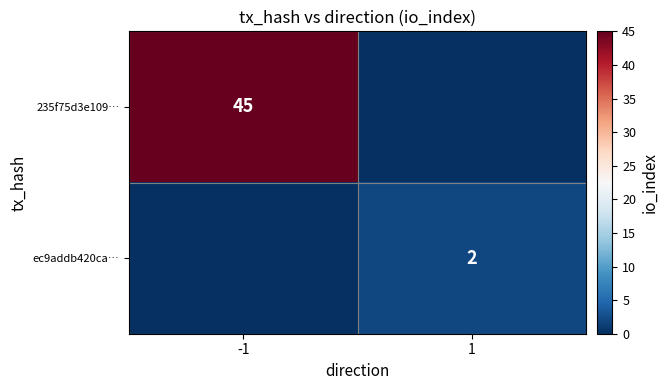

The ec9addb420ca… series shows 2 at 1. True or false?

True